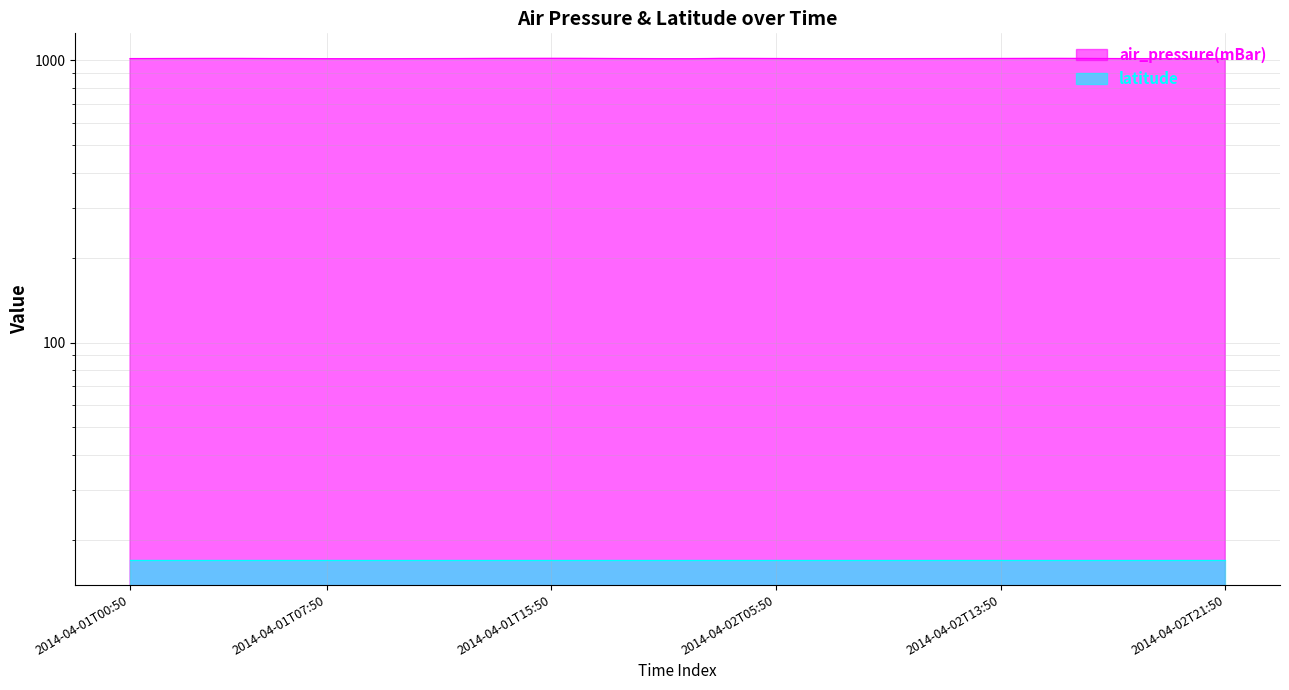

True or false: there are more than 1 points higher than both neighbors.

True